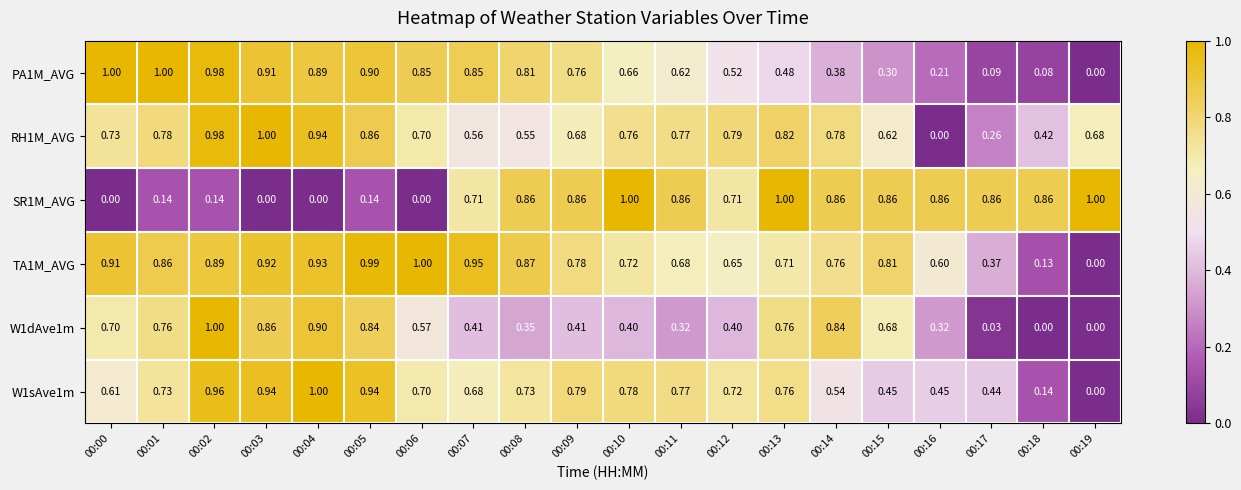

Reading right to left, what are all the values shown in this chart?

PA1M_AVG: 00:19=0.0	00:18=0.1	00:17=0.1	00:16=0.2	00:15=0.3	00:14=0.4	00:13=0.5	00:12=0.5	00:11=0.6	00:10=0.7	00:09=0.8	00:08=0.8	00:07=0.8	00:06=0.8	00:05=0.9	00:04=0.9	00:03=0.9	00:02=1.0	00:01=1.0	00:00=1.0
RH1M_AVG: 00:19=0.7	00:18=0.4	00:17=0.3	00:16=0.0	00:15=0.6	00:14=0.8	00:13=0.8	00:12=0.8	00:11=0.8	00:10=0.8	00:09=0.7	00:08=0.6	00:07=0.6	00:06=0.7	00:05=0.9	00:04=0.9	00:03=1.0	00:02=1.0	00:01=0.8	00:00=0.7
SR1M_AVG: 00:19=1.0	00:18=0.9	00:17=0.9	00:16=0.9	00:15=0.9	00:14=0.9	00:13=1.0	00:12=0.7	00:11=0.9	00:10=1.0	00:09=0.9	00:08=0.9	00:07=0.7	00:06=0.0	00:05=0.1	00:04=0.0	00:03=0.0	00:02=0.1	00:01=0.1	00:00=0.0
TA1M_AVG: 00:19=0.0	00:18=0.1	00:17=0.4	00:16=0.6	00:15=0.8	00:14=0.8	00:13=0.7	00:12=0.7	00:11=0.7	00:10=0.7	00:09=0.8	00:08=0.9	00:07=0.9	00:06=1.0	00:05=1.0	00:04=0.9	00:03=0.9	00:02=0.9	00:01=0.9	00:00=0.9
W1dAve1m: 00:19=0.0	00:18=0.0	00:17=0.0	00:16=0.3	00:15=0.7	00:14=0.8	00:13=0.8	00:12=0.4	00:11=0.3	00:10=0.4	00:09=0.4	00:08=0.3	00:07=0.4	00:06=0.6	00:05=0.8	00:04=0.9	00:03=0.9	00:02=1.0	00:01=0.8	00:00=0.7
W1sAve1m: 00:19=0.0	00:18=0.1	00:17=0.4	00:16=0.5	00:15=0.5	00:14=0.5	00:13=0.8	00:12=0.7	00:11=0.8	00:10=0.8	00:09=0.8	00:08=0.7	00:07=0.7	00:06=0.7	00:05=0.9	00:04=1.0	00:03=0.9	00:02=1.0	00:01=0.7	00:00=0.6